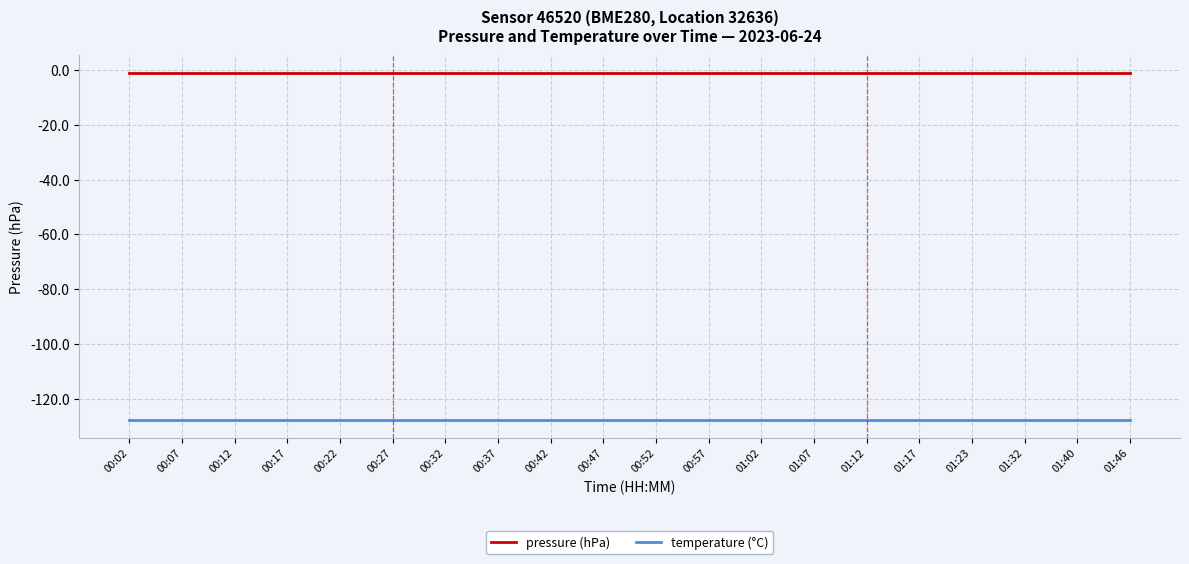

What is the minimum value shown in the chart?

-128